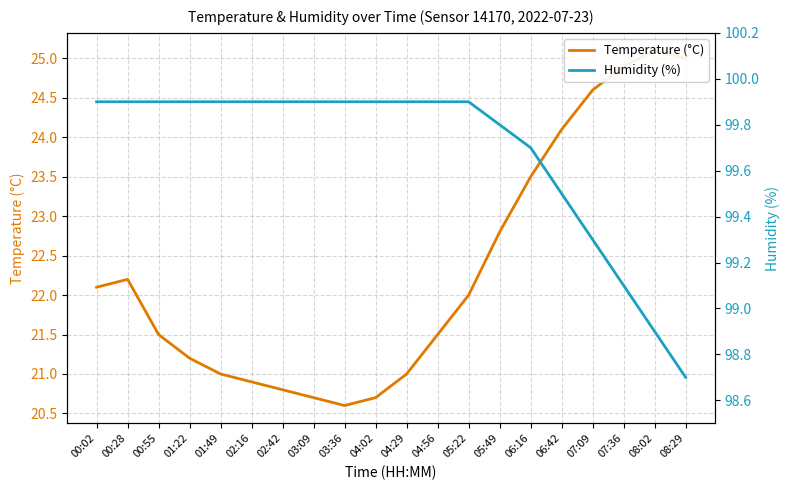

How many values in the Humidity (%) series are below 99?

2